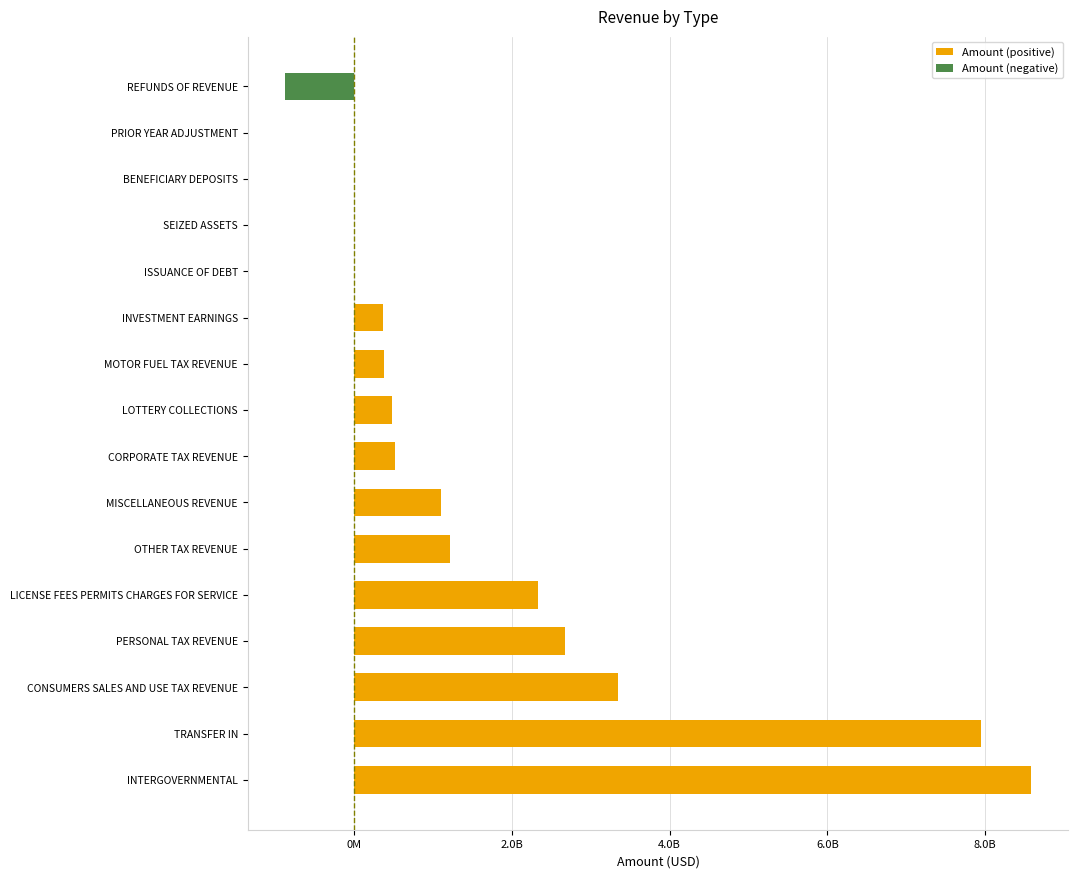

What is the greatest value displayed?

8582682444.9